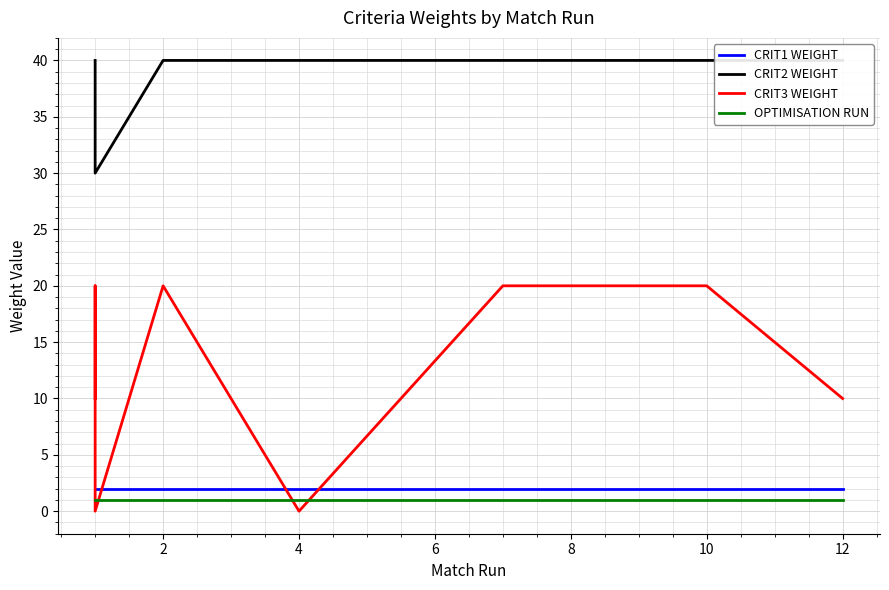

Reading left to right, list all the values displayed in this chart.

CRIT1 WEIGHT: 2	2	2	2	2	2	2	2	2	2	2
CRIT2 WEIGHT: 40	40	30	40	40	40	40	40	40	40	40
CRIT3 WEIGHT: 10	20	0	20	0	20	20	20	20	20	10
OPTIMISATION RUN: 1	1	1	1	1	1	1	1	1	1	1